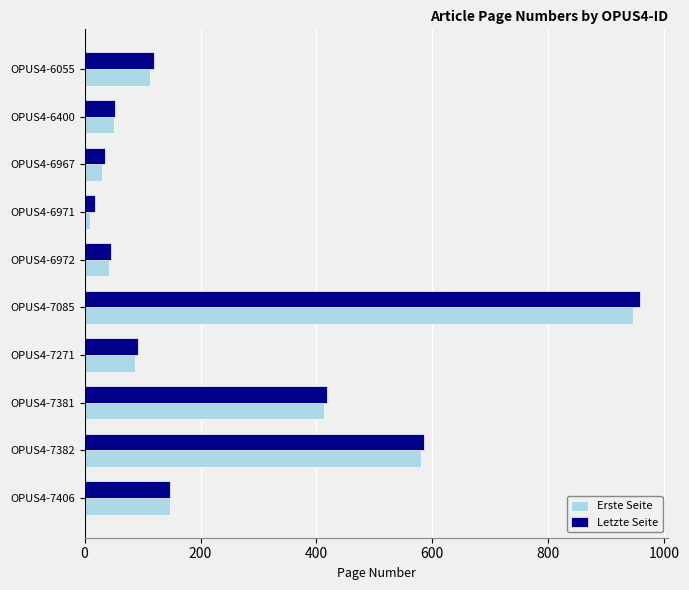

Which label corresponds to the smallest value in the chart?

OPUS4-6971